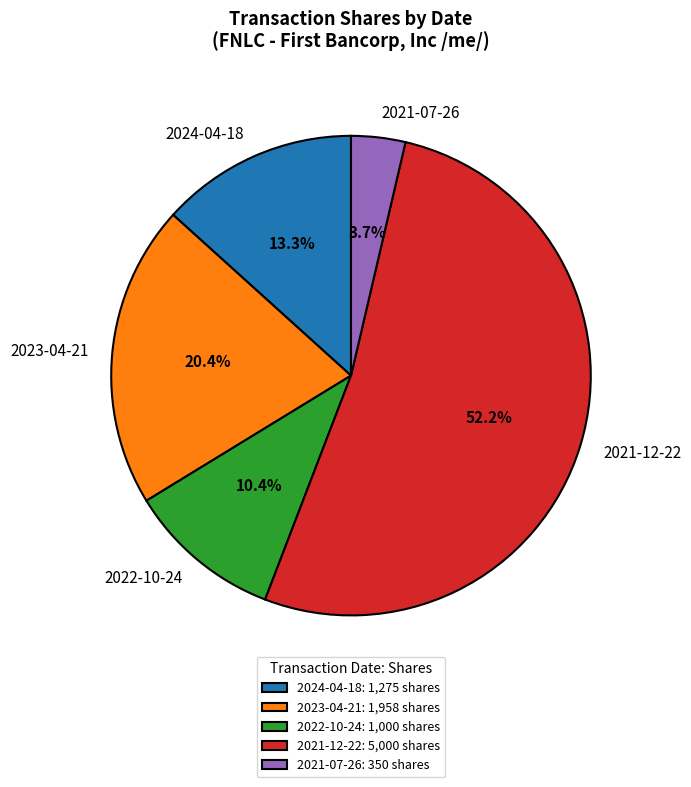

What is the ratio of the value at 2024-04-18 to the value at 2021-12-22?

0.3